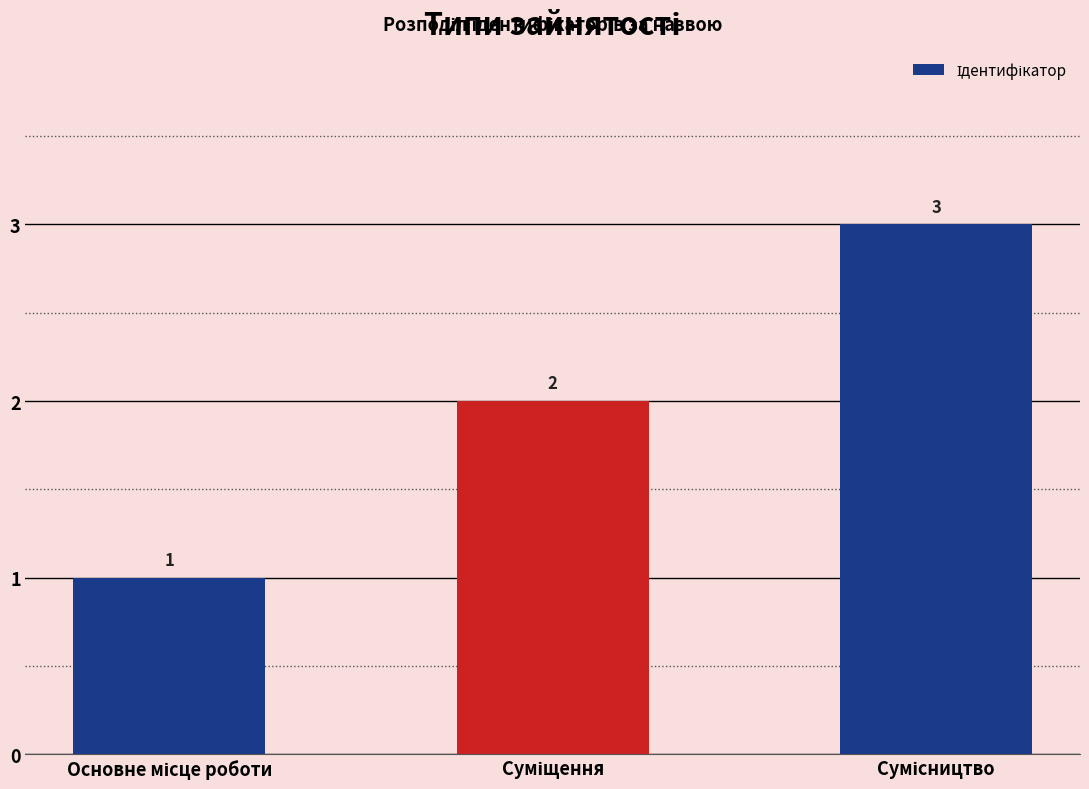

What is the maximum value shown in the chart?

3